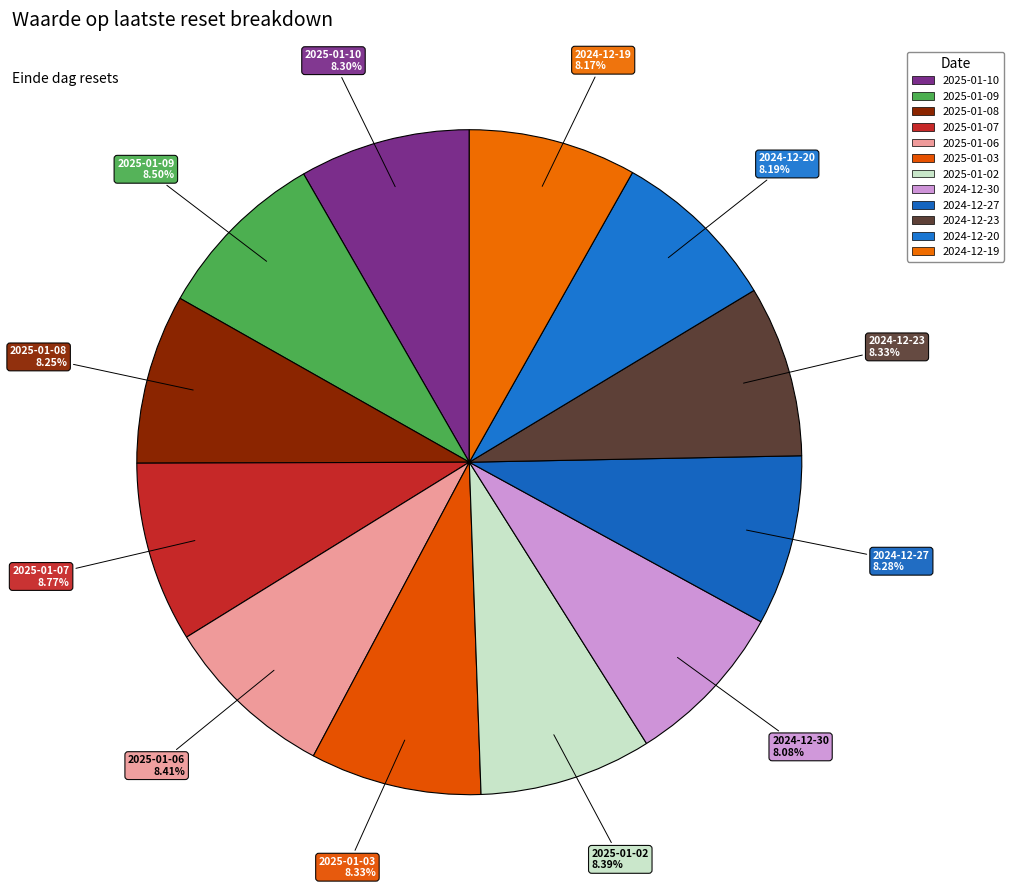

To the nearest percent, what is the combined percentage of 2025-01-02 and 2025-01-09?

17%